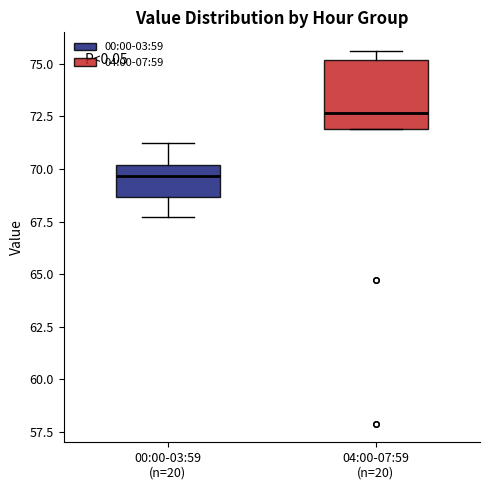

Reading left to right, transcribe this box plot: for each box, give where its median line is, the range the box spans, and where its two whiskers end, as read against the y-axis. The values are not printed on the chart, so give them approximately, as read against the axis.

00:00-03:59 (n=20): median 69.5, box 68.5 to 70.0, whiskers 67.5 to 71.0
04:00-07:59 (n=20): median 72.5, box 72.0 to 75.0, whiskers 72.0 to 75.5